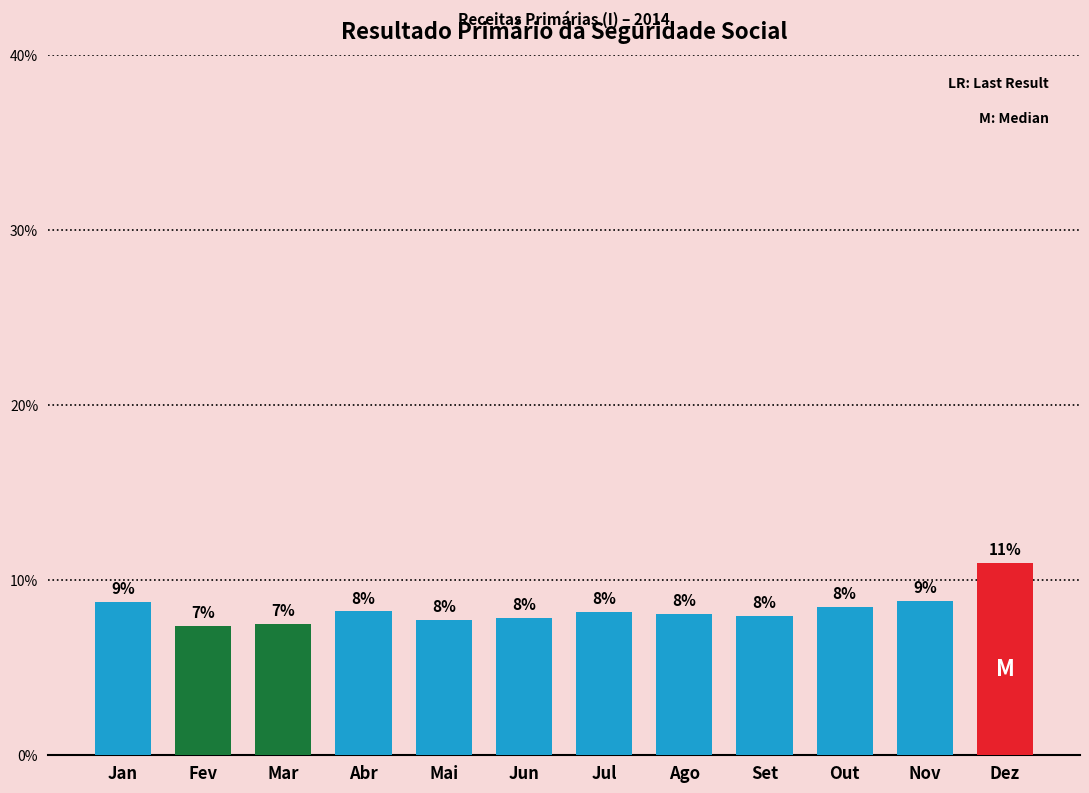

Approximately how many times larger is the value at Set compared to Ago?

1.0